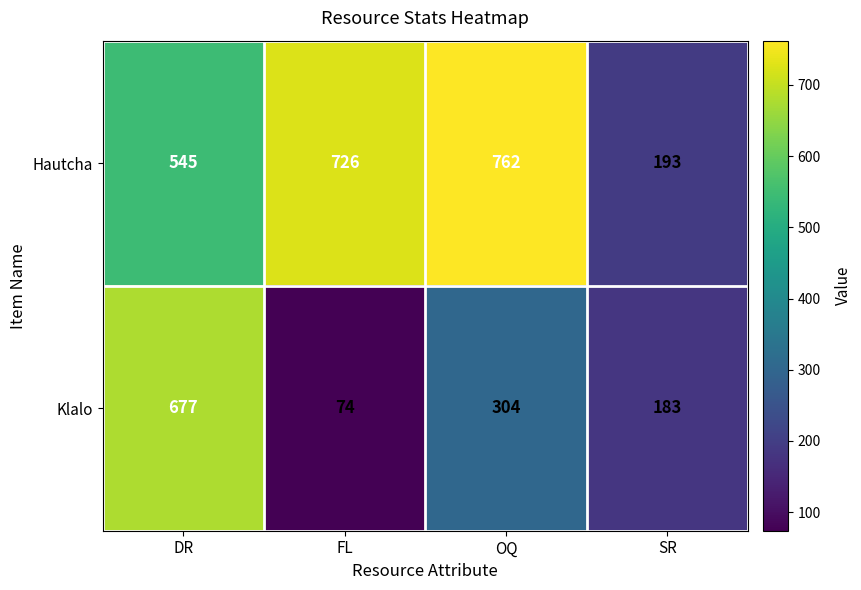

Read the Hautcha value at DR.

545